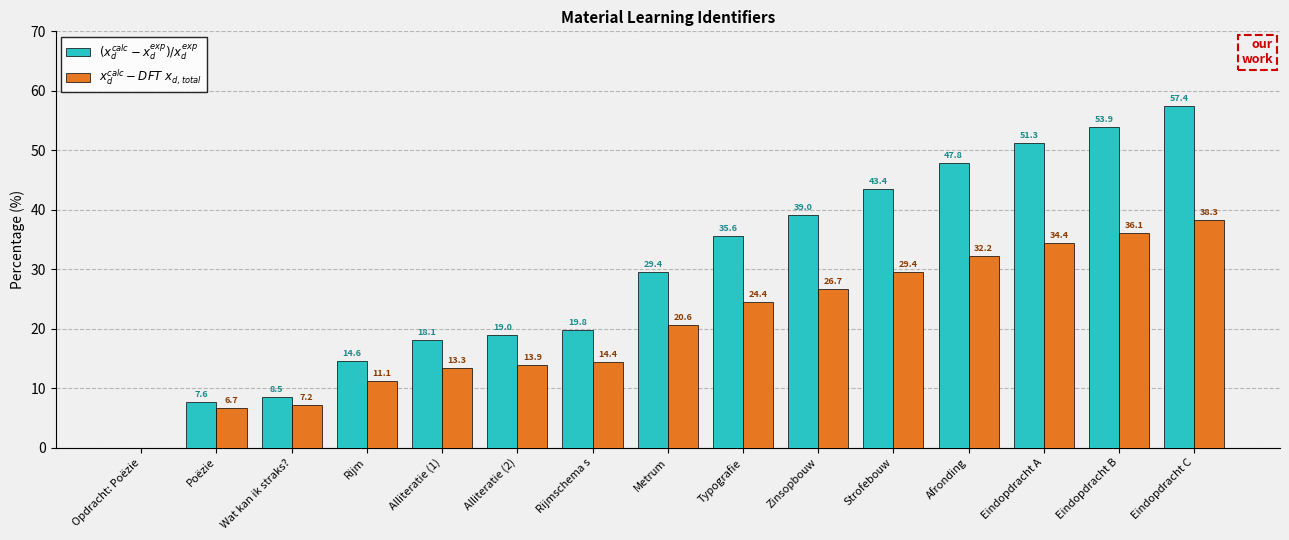

The $(x_d^{calc}-x_d^{exp})/x_d^{exp}$ series shows 81.7 at Eindopdracht C. True or false?

False